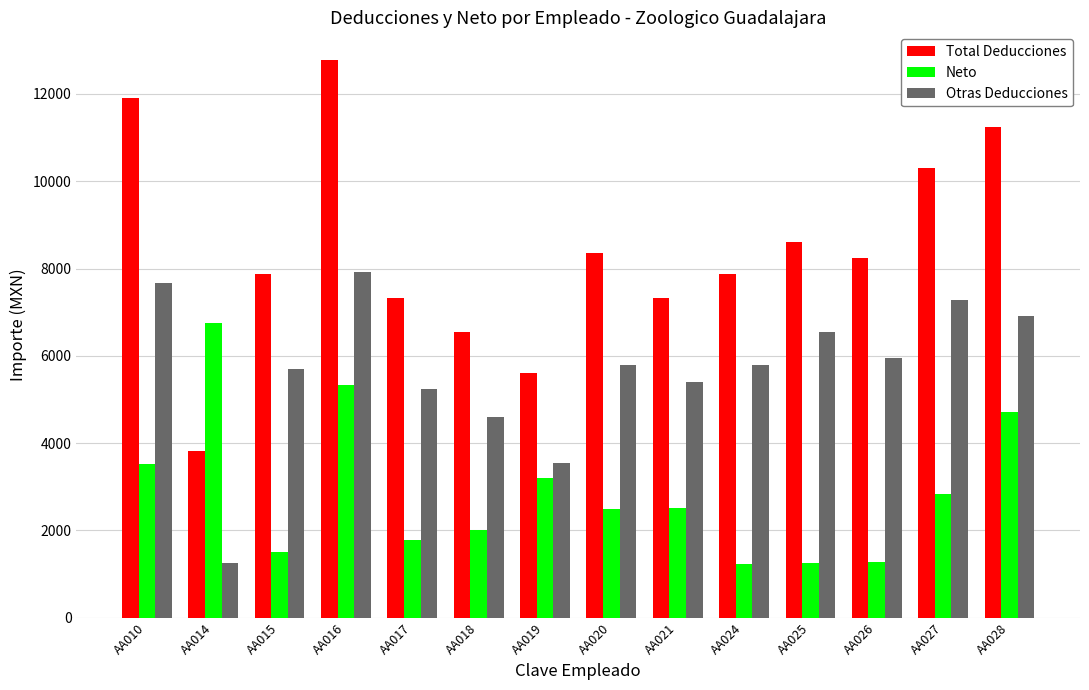

Which series has the largest range (max minus min)?

Total Deducciones